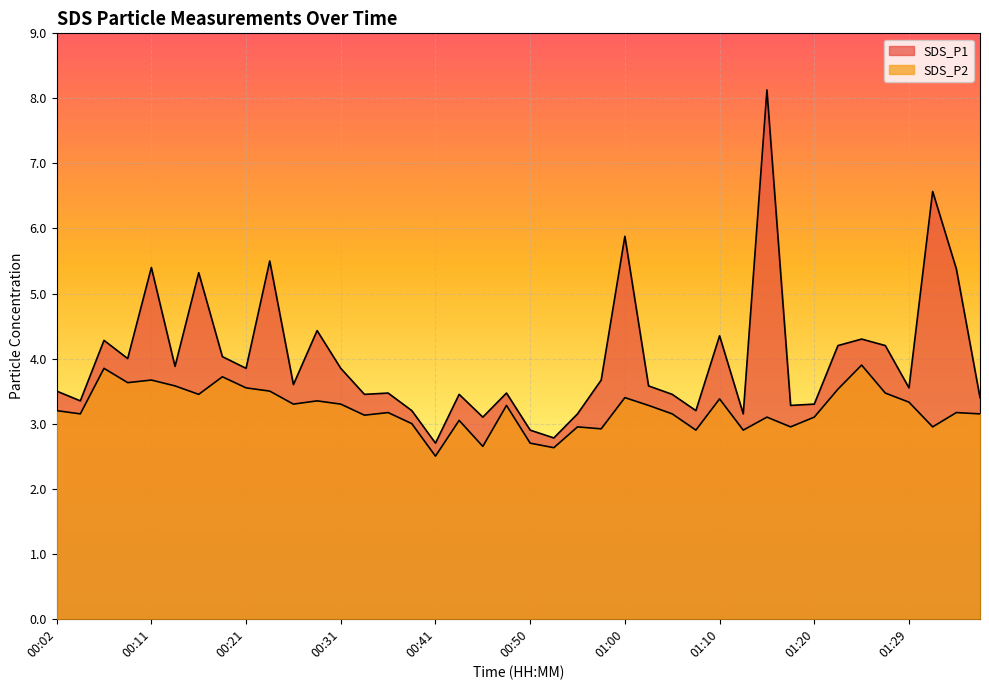

At which label is SDS_P1 closest to 5?

00:16